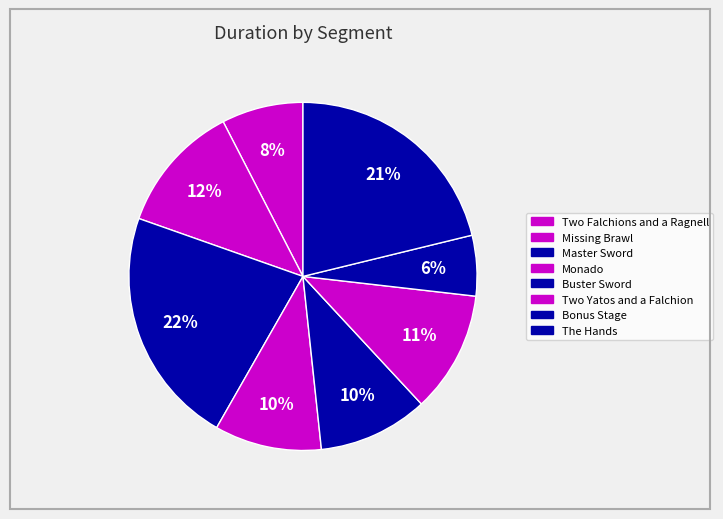

Count the number of slices in the pie.

8